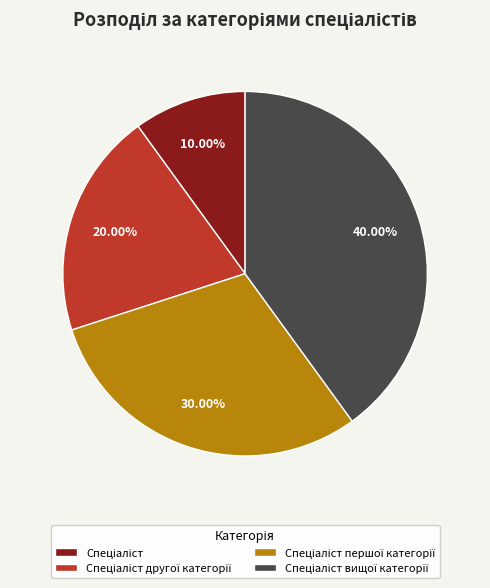

Does any single category account for the majority?

No